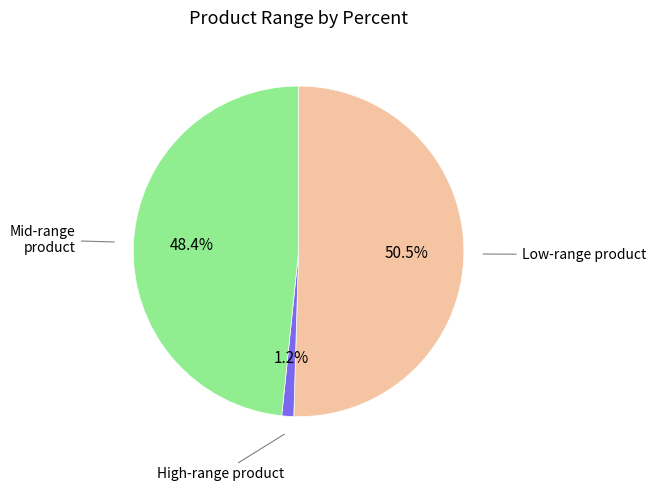

How many segments does this pie chart have?

3